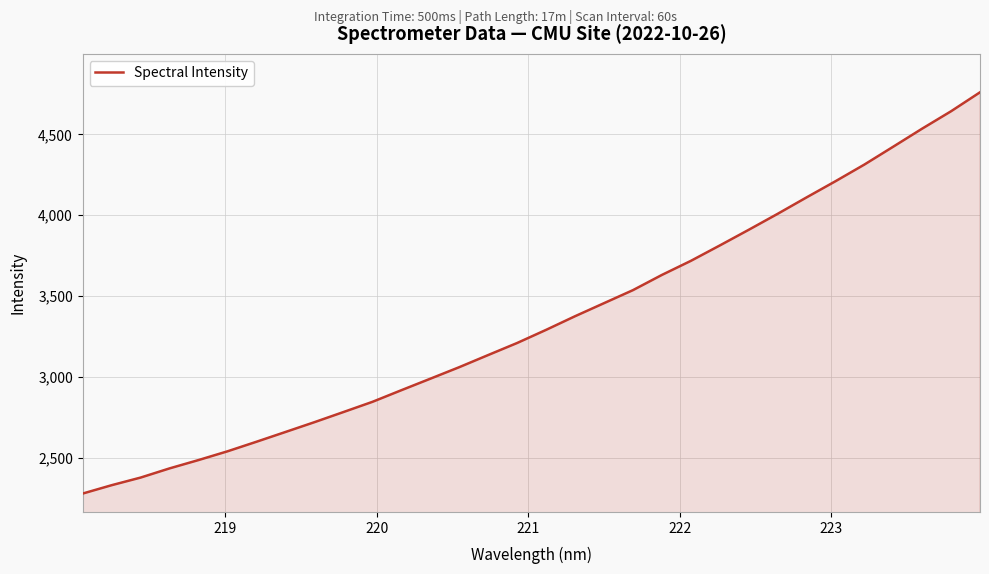

What is the greatest value displayed?

4760.4